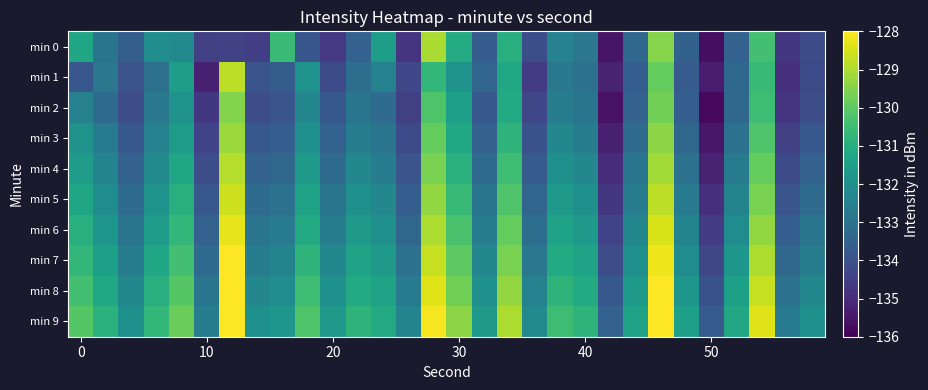

Reading left to right, what are all the values shown in this chart?

min 0: -131.3	-132.9	-133.6	-132.1	-132.2	-134.5	-134.4	-134.5	-130.5	-133.9	-134.7	-133.5	-131.5	-134.8	-129.0	-131.1	-133.7	-131.0	-134.1	-132.5	-132.8	-135.5	-133.3	-129.4	-133.5	-135.7	-133.5	-130.4	-134.7	-134.1
min 1: -133.8	-132.8	-134.0	-133.0	-131.6	-135.3	-128.8	-133.9	-133.6	-131.9	-134.2	-133.1	-132.5	-134.3	-130.7	-131.9	-133.4	-131.2	-134.6	-132.8	-133.0	-135.2	-133.6	-129.9	-133.7	-135.4	-133.3	-130.6	-134.9	-134.2
min 2: -132.5	-133.2	-134.1	-132.8	-131.9	-134.7	-129.5	-134.1	-133.9	-132.3	-133.8	-132.9	-133.2	-134.5	-130.2	-131.5	-133.8	-131.1	-134.3	-132.6	-132.9	-135.6	-133.5	-129.7	-133.6	-135.8	-133.3	-130.5	-134.8	-134.1
min 3: -131.9	-132.7	-133.8	-132.5	-131.6	-134.4	-129.2	-133.8	-133.6	-132.0	-133.5	-132.6	-132.9	-134.2	-129.9	-131.2	-133.5	-130.8	-134.0	-132.3	-132.6	-135.3	-133.2	-129.4	-133.3	-135.5	-133.0	-130.2	-134.5	-133.8
min 4: -131.6	-132.4	-133.5	-132.2	-131.3	-134.1	-128.9	-133.5	-133.3	-131.7	-133.2	-132.3	-132.6	-133.9	-129.6	-130.9	-133.2	-130.5	-133.7	-132.0	-132.3	-135.0	-132.9	-129.1	-133.0	-135.2	-132.7	-129.9	-134.2	-133.5
min 5: -131.3	-132.1	-133.2	-131.9	-131.0	-133.8	-128.6	-133.2	-133.0	-131.4	-132.9	-132.0	-132.3	-133.6	-129.3	-130.6	-132.9	-130.2	-133.4	-131.7	-132.0	-134.7	-132.6	-128.8	-132.7	-134.9	-132.4	-129.6	-133.9	-133.2
min 6: -131.0	-131.8	-132.9	-131.6	-130.7	-133.5	-128.3	-132.9	-132.7	-131.1	-132.6	-131.7	-132.0	-133.3	-129.0	-130.3	-132.6	-129.9	-133.1	-131.4	-131.7	-134.4	-132.3	-128.5	-132.4	-134.6	-132.1	-129.3	-133.6	-132.9
min 7: -130.7	-131.5	-132.6	-131.3	-130.4	-133.2	-128.0	-132.6	-132.4	-130.8	-132.3	-131.4	-131.7	-133.0	-128.7	-130.0	-132.3	-129.6	-132.8	-131.1	-131.4	-134.1	-132.0	-128.2	-132.1	-134.3	-131.8	-129.0	-133.3	-132.6
min 8: -130.4	-131.2	-132.3	-131.0	-130.1	-132.9	-127.7	-132.3	-132.1	-130.5	-132.0	-131.1	-131.4	-132.7	-128.4	-129.7	-132.0	-129.3	-132.5	-130.8	-131.1	-133.8	-131.7	-127.9	-131.8	-134.0	-131.5	-128.7	-133.0	-132.3
min 9: -130.1	-130.9	-132.0	-130.7	-129.8	-132.6	-127.4	-132.0	-131.8	-130.2	-131.7	-130.8	-131.1	-132.4	-128.1	-129.4	-131.7	-129.0	-132.2	-130.5	-130.8	-133.5	-131.4	-127.6	-131.5	-133.7	-131.2	-128.4	-132.7	-132.0